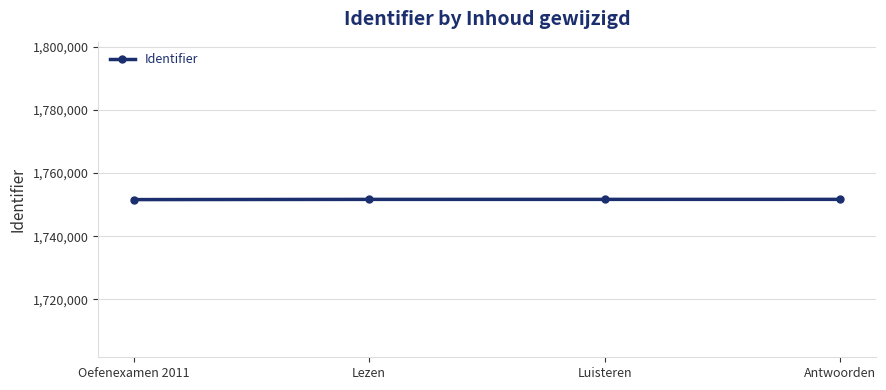

What is the maximum value shown in the chart?

1751678